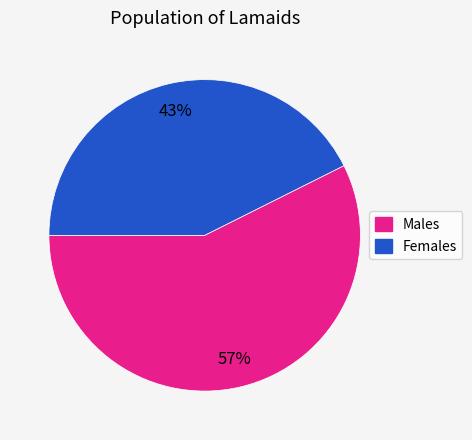

To the nearest percent, what is the average slice percentage?

50%